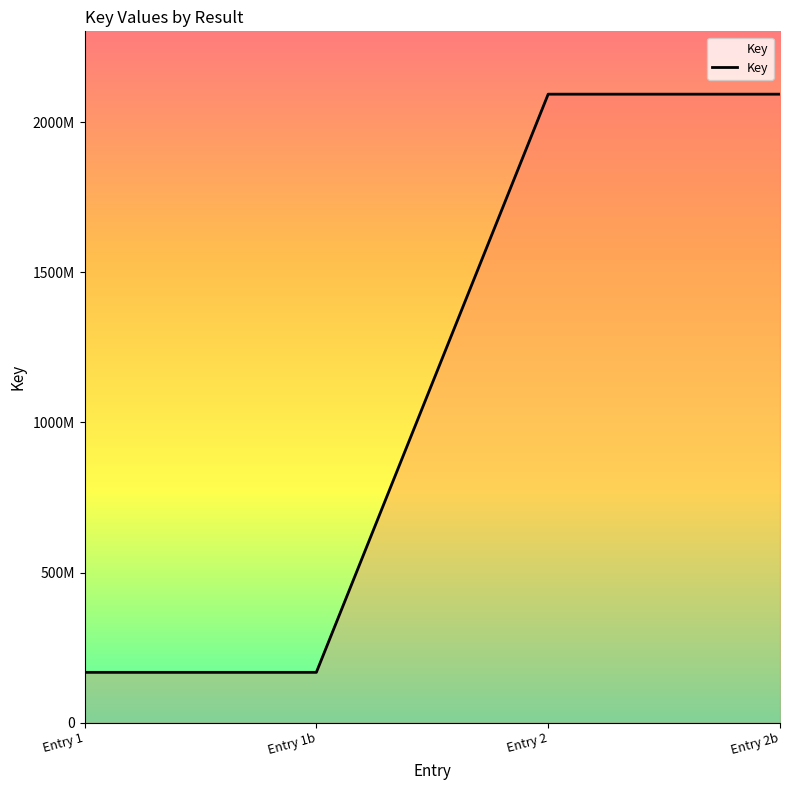

What is the difference between the second highest and second lowest values?

1926482561